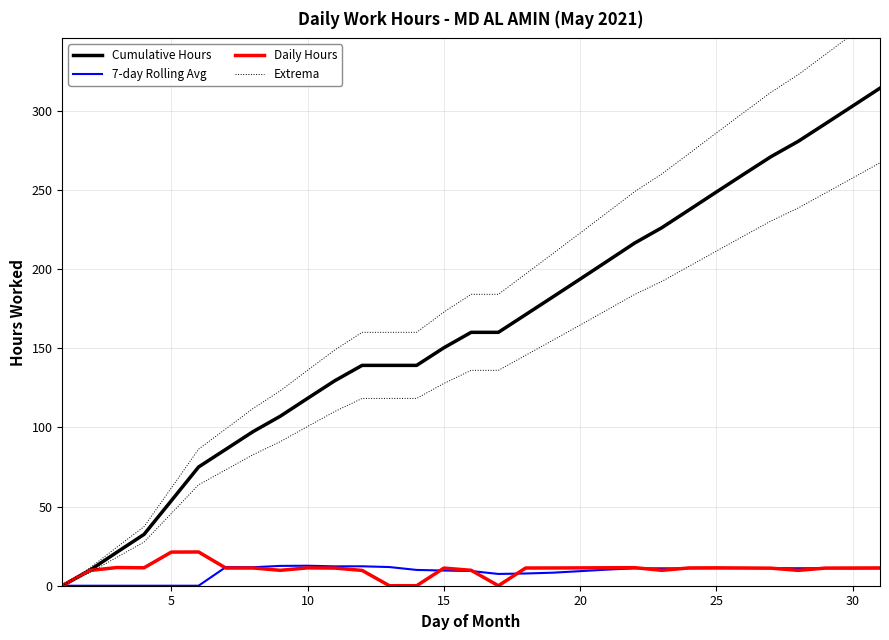

How many values in the Daily Hours series are below 11?

10